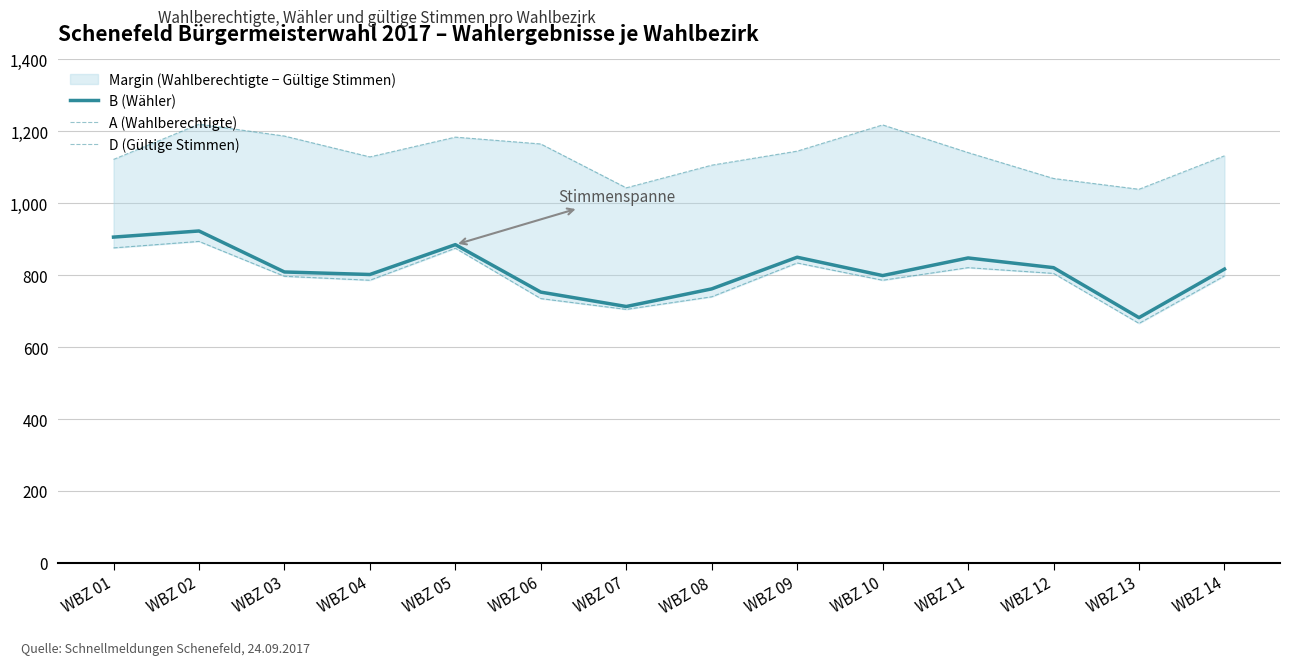

Which category has the highest value in the D (Gültige Stimmen) series?

WBZ 02